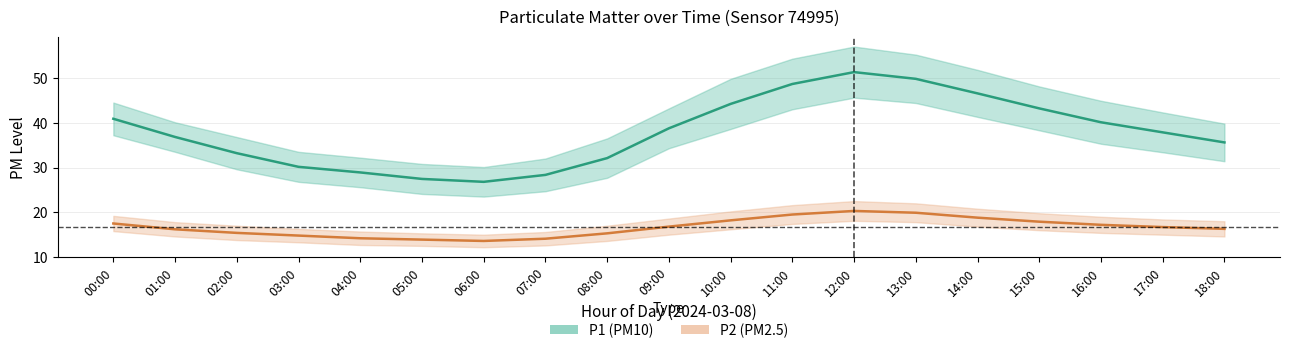

What is the smallest value displayed?

12.2